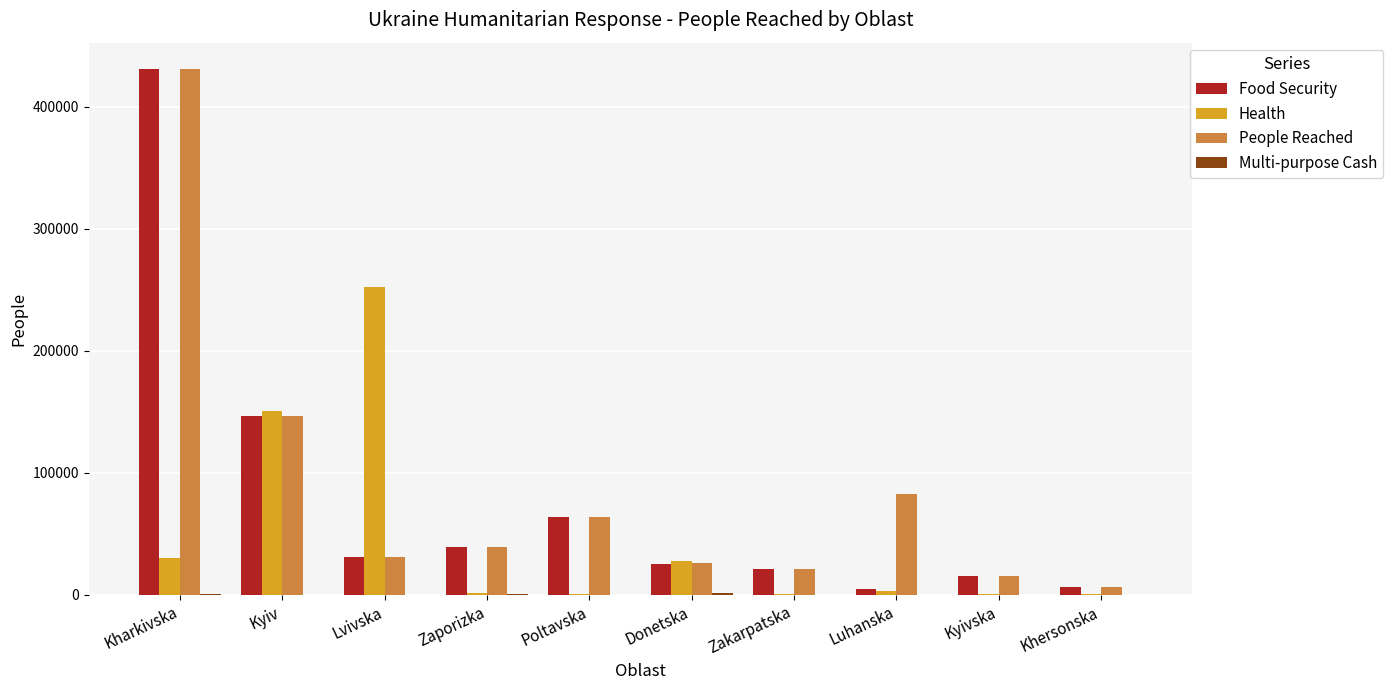

Is it true that Health equals 168228 at Lvivska?

False